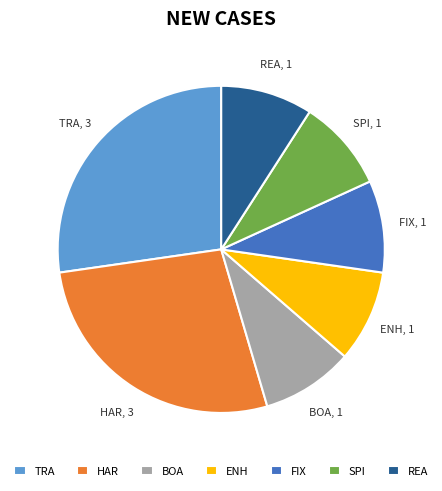

Is it true that ENH is 9% of the pie?

True